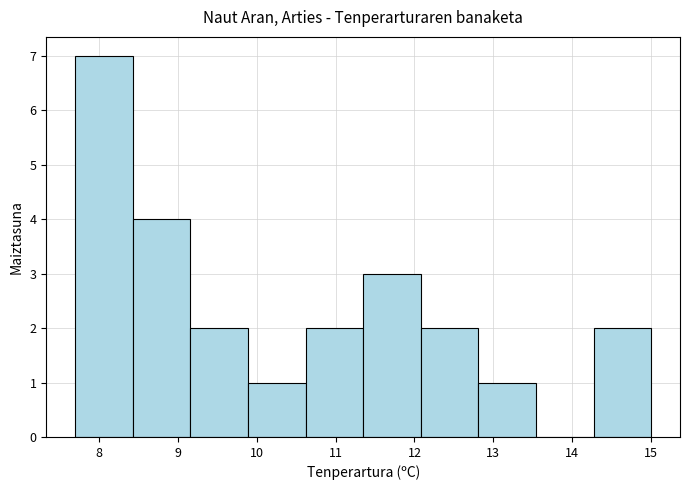

Over which range of the x-axis is the bar tallest?

7.70 to 8.43